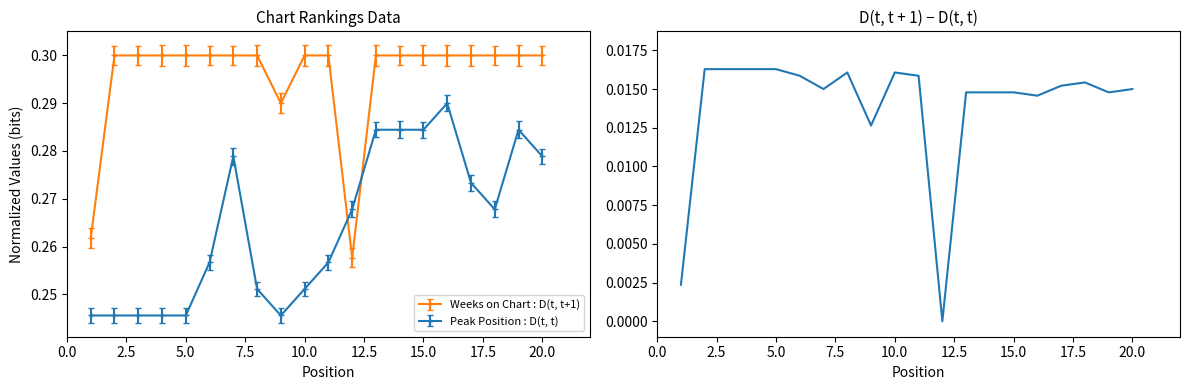

Between 7.5 and 13, which is larger?

7.5